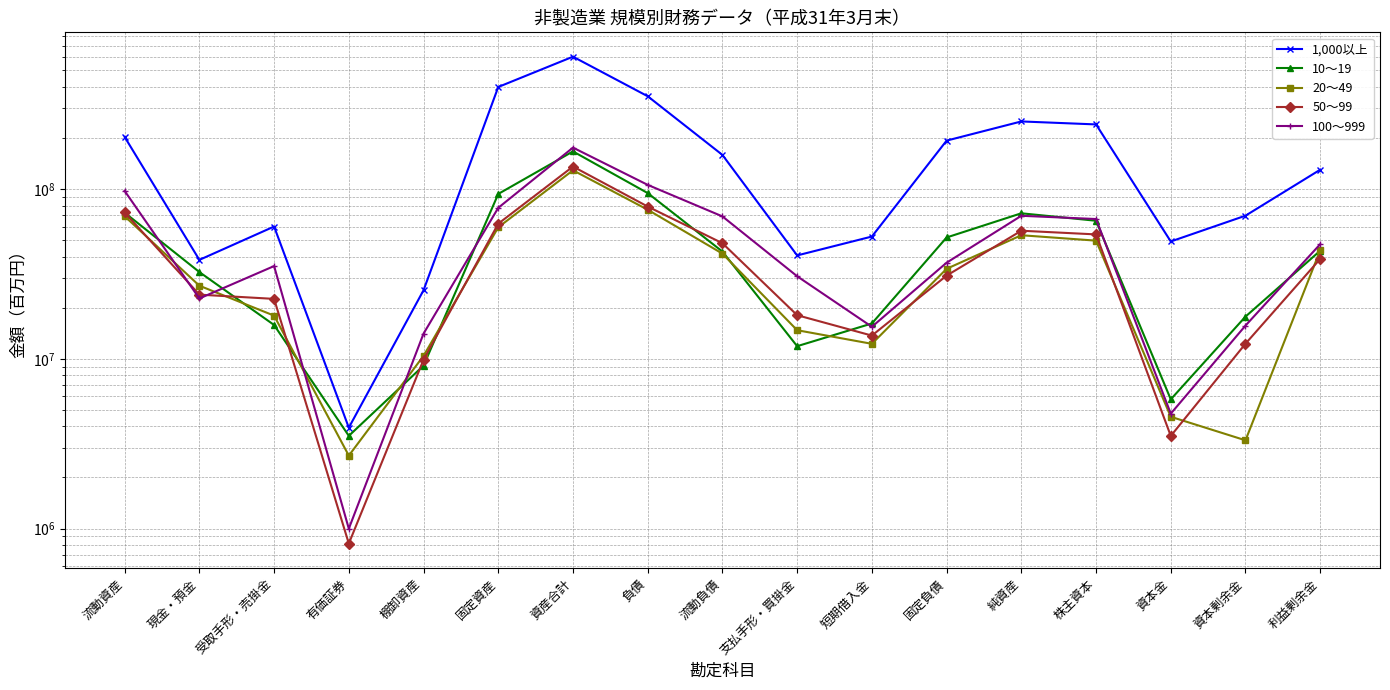

What is the difference between the second highest and minimum values in the 1,000以上 series?

395524346